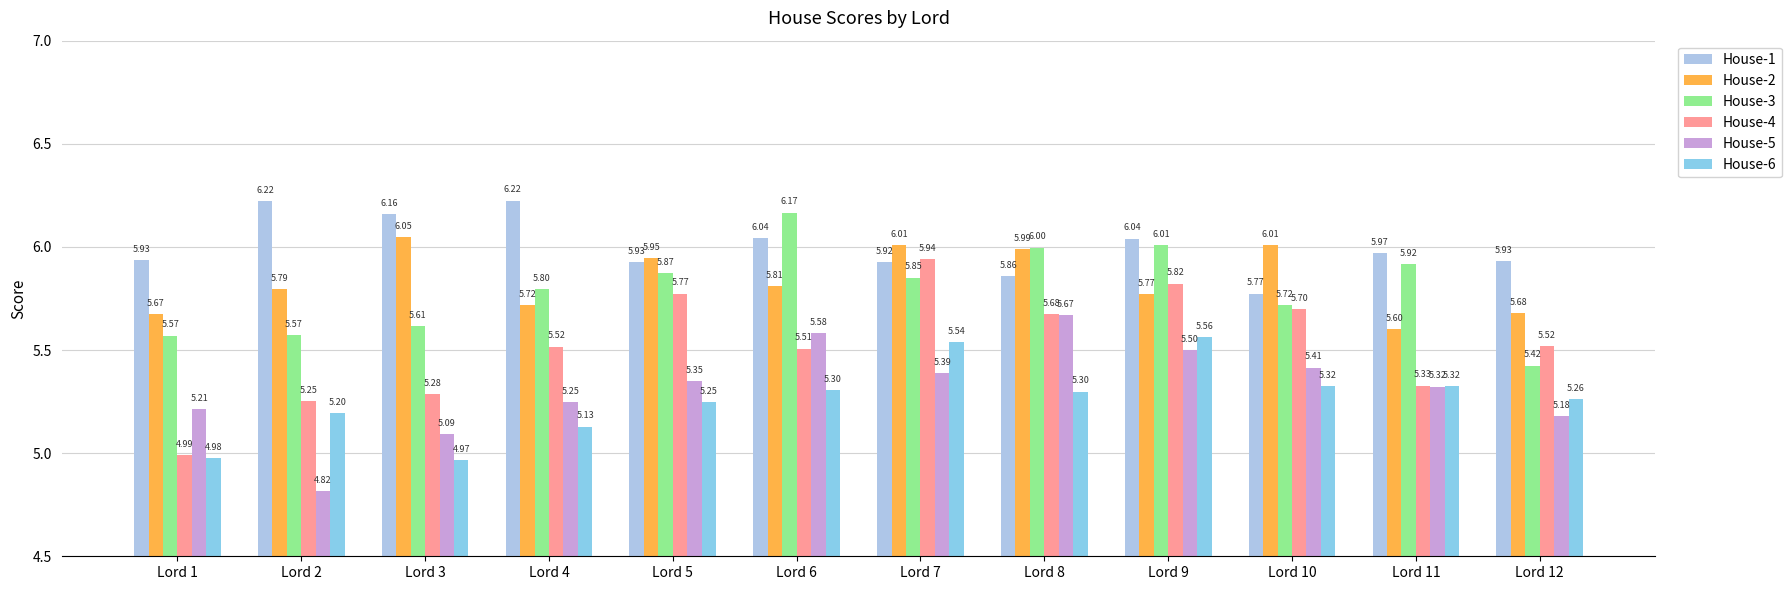

At which label is House-6 closest to 5?

Lord 1